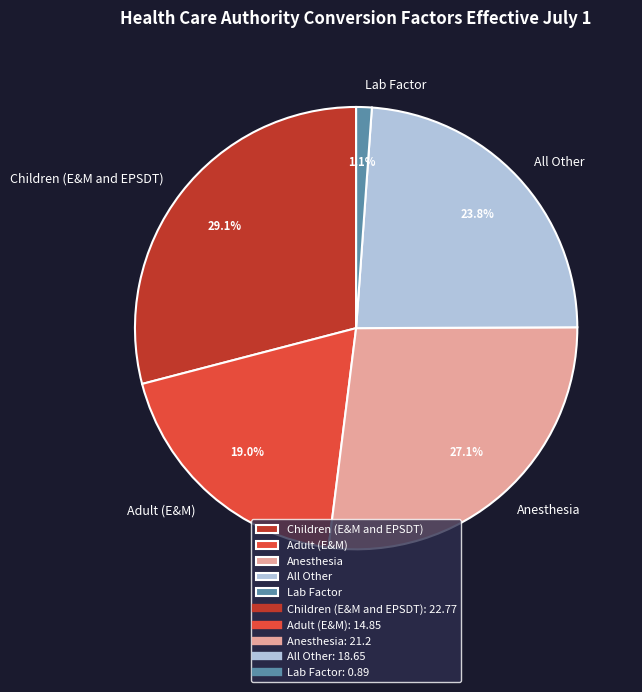

How many slices are in this pie chart?

5